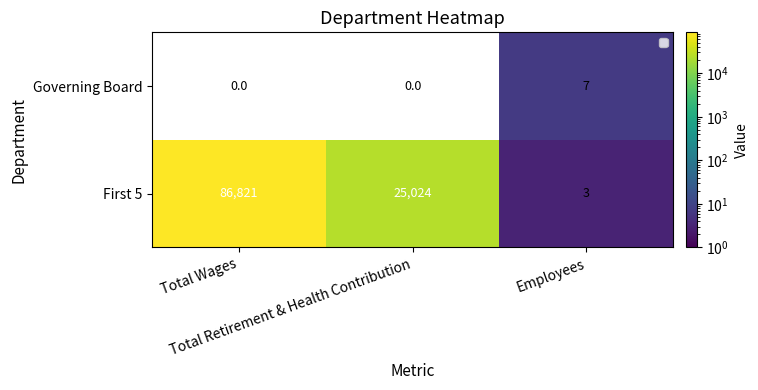

What is the average value of the First 5 series?

37283